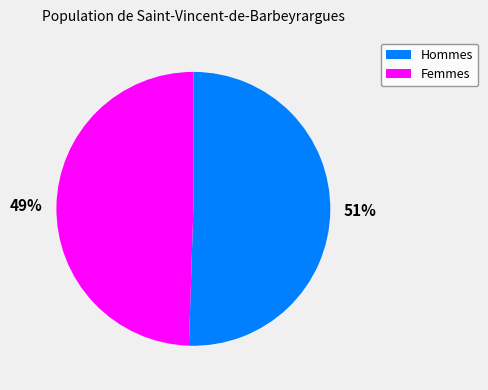

Which slice is the largest?

51%